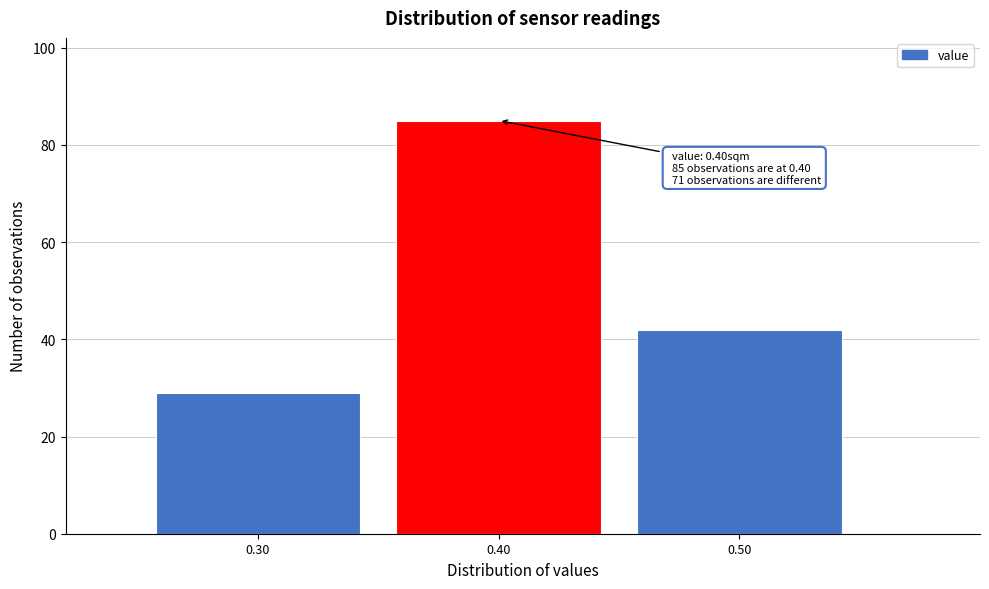

Which range on the x-axis has the tallest bar?

0.35 to 0.45